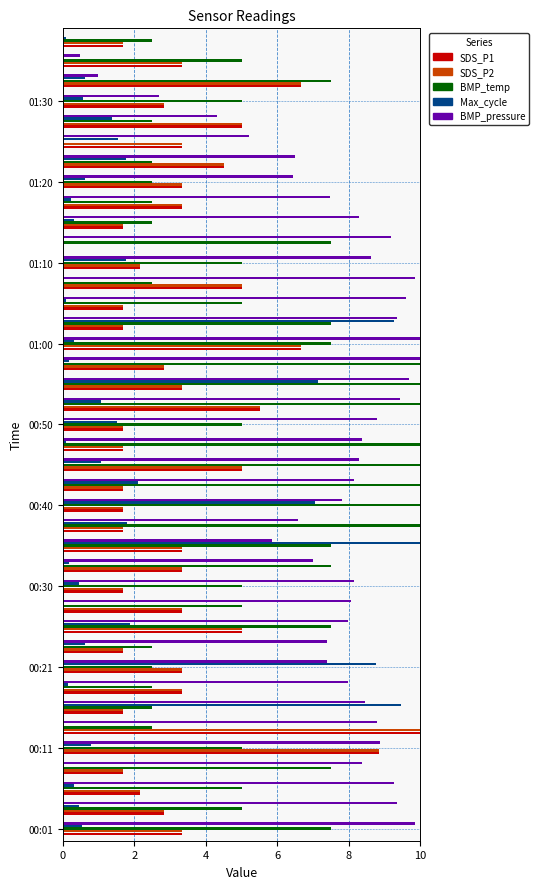

Count the number of data series in this chart.

5